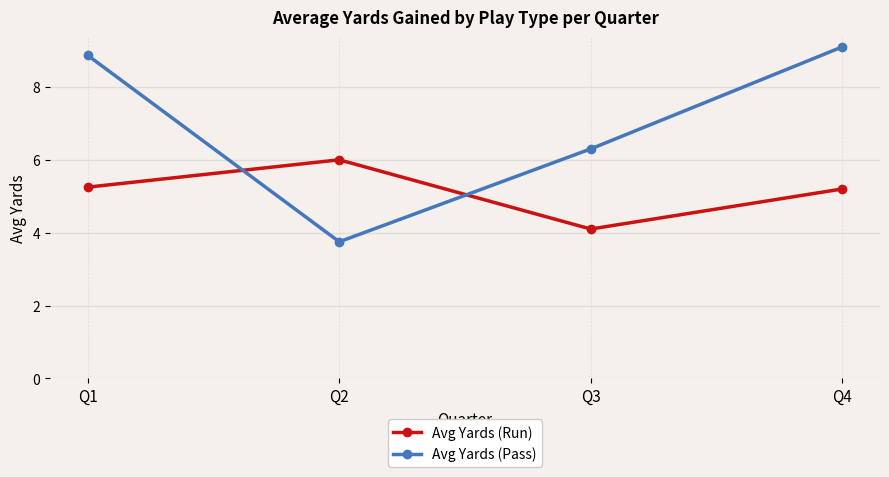

After their last crossing, which series has the higher values: Avg Yards (Run) or Avg Yards (Pass)?

Avg Yards (Pass)